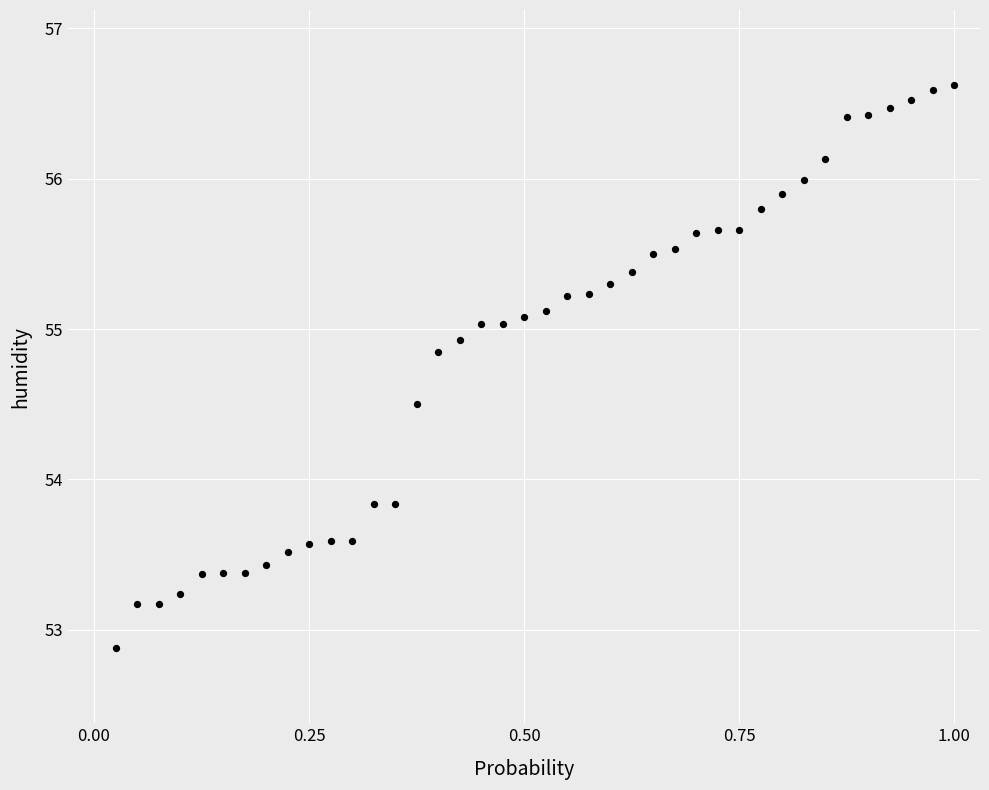

What is the range of X values (max minus min)?

1.0